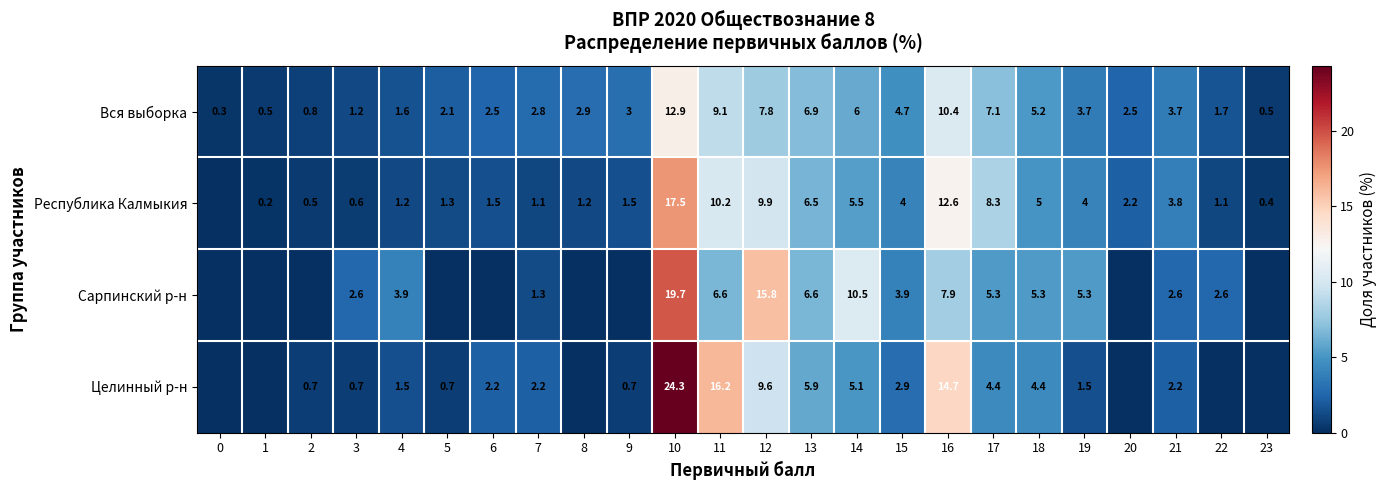

The Вся выборка series shows 6.0 at 14. True or false?

True